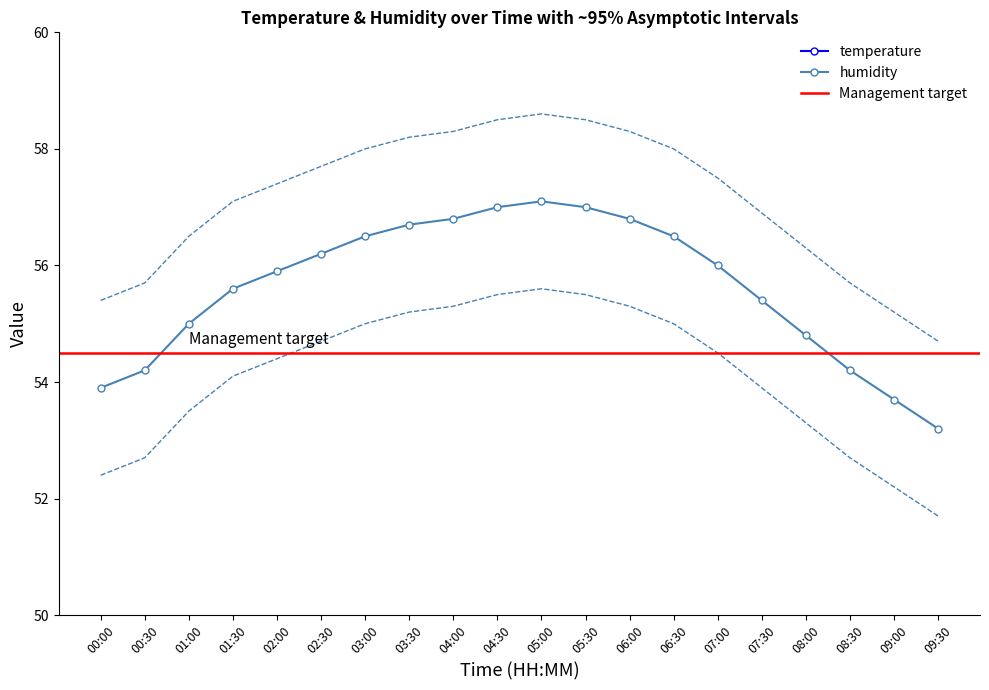

How many data points in temperature are above 18?

10